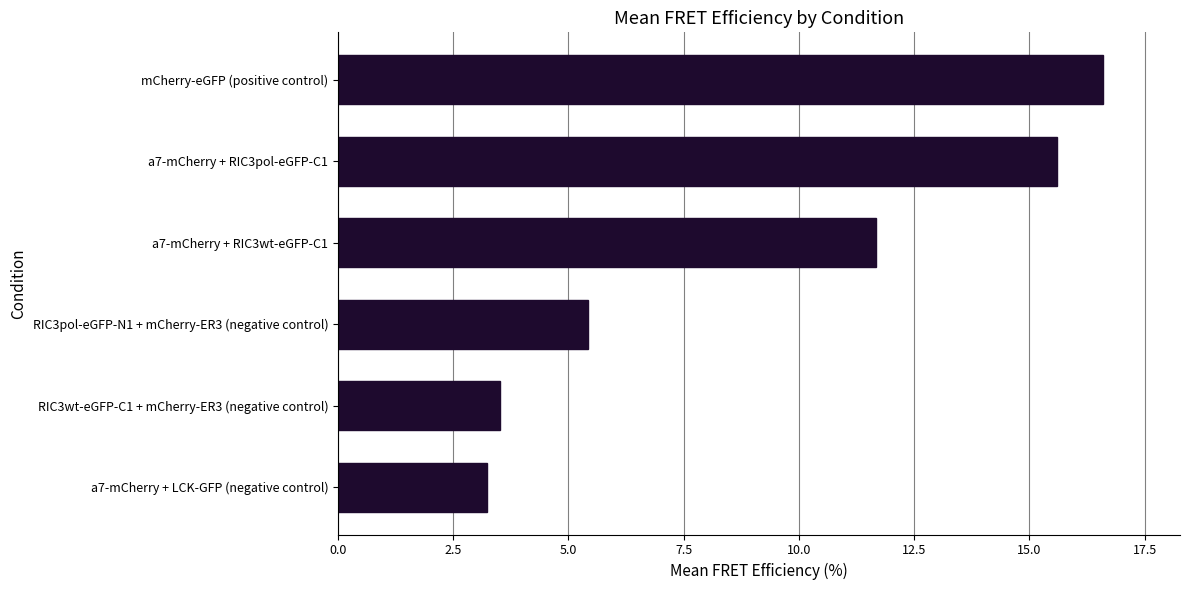

What is the maximum value shown in the chart?

16.6